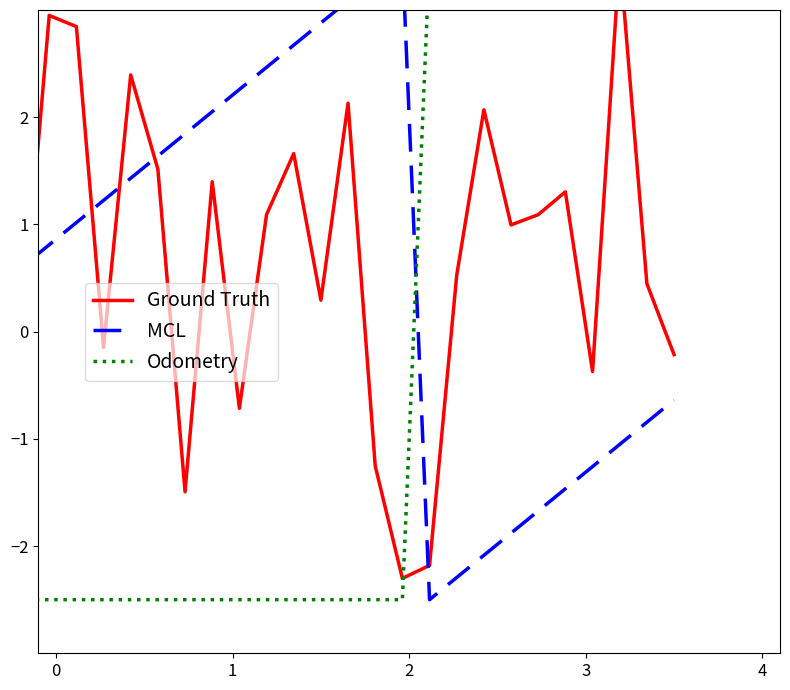

What are all the series names shown in the legend?

Ground Truth, MCL, Odometry